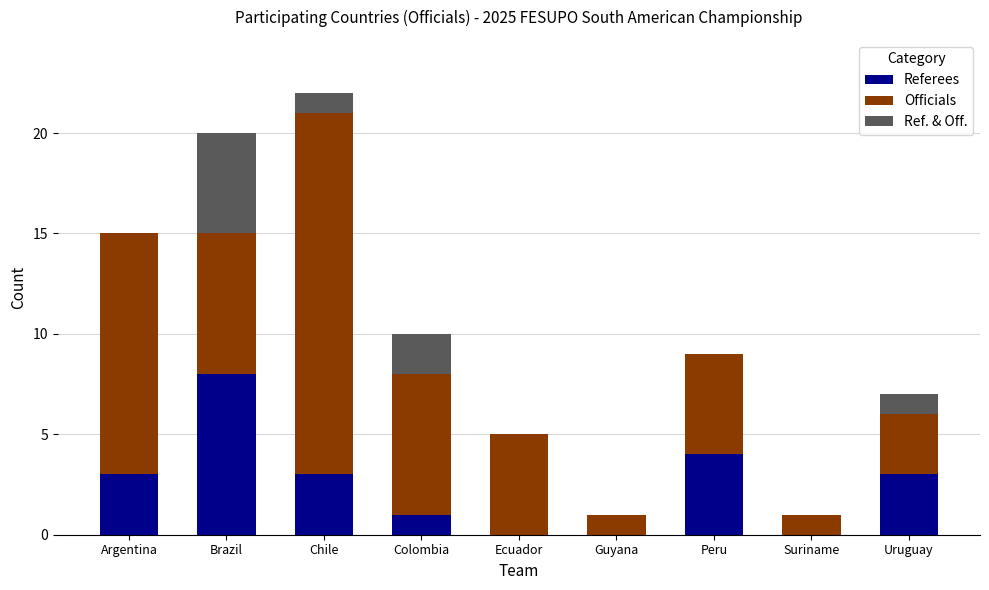

The value of Referees at Chile is 1. True or false?

False